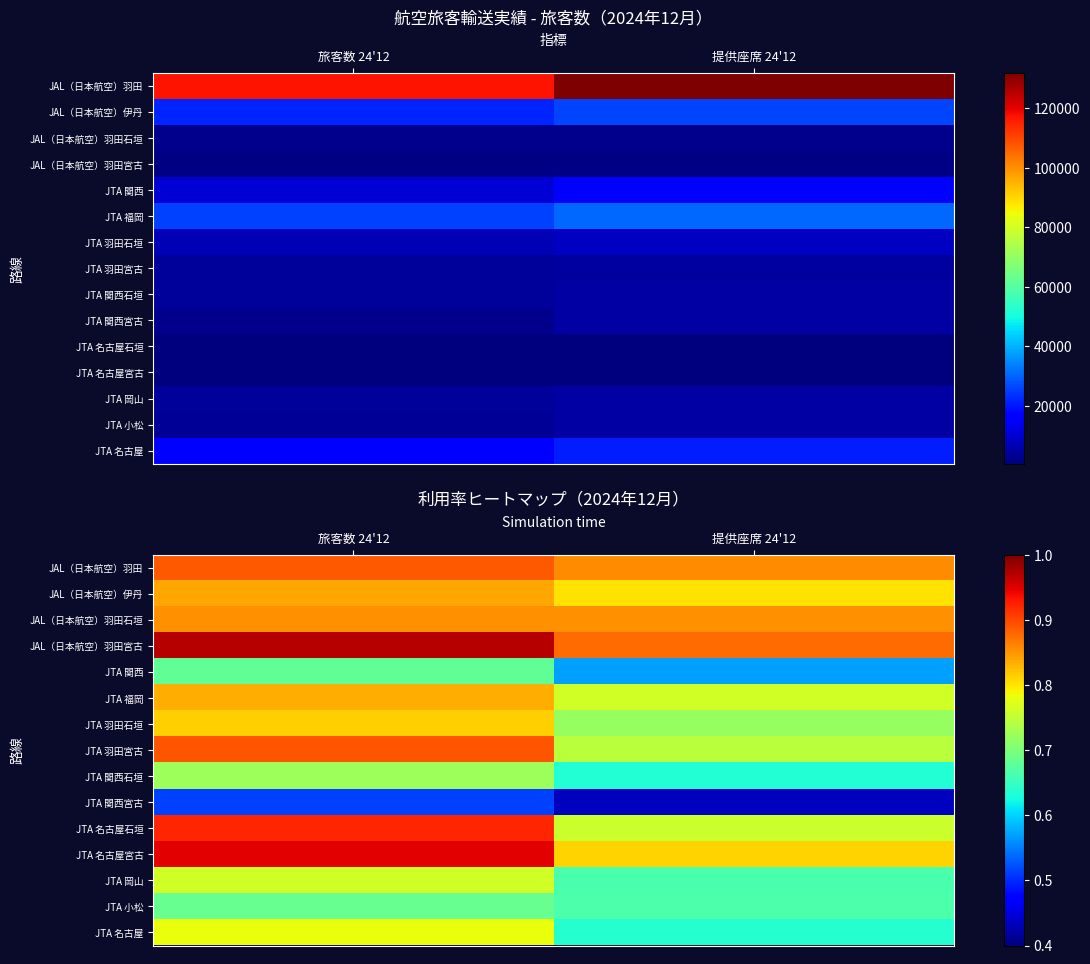

List the series in order of their peak value, highest first.

JAL（日本航空）羽田宮古, JTA 名古屋宮古, JTA 名古屋石垣, JTA 羽田宮古, JAL（日本航空）羽田, JAL（日本航空）羽田石垣, JAL（日本航空）伊丹, JTA 福岡, JTA 羽田石垣, JTA 名古屋, JTA 岡山, JTA 関西石垣, JTA 小松, JTA 関西, JTA 関西宮古